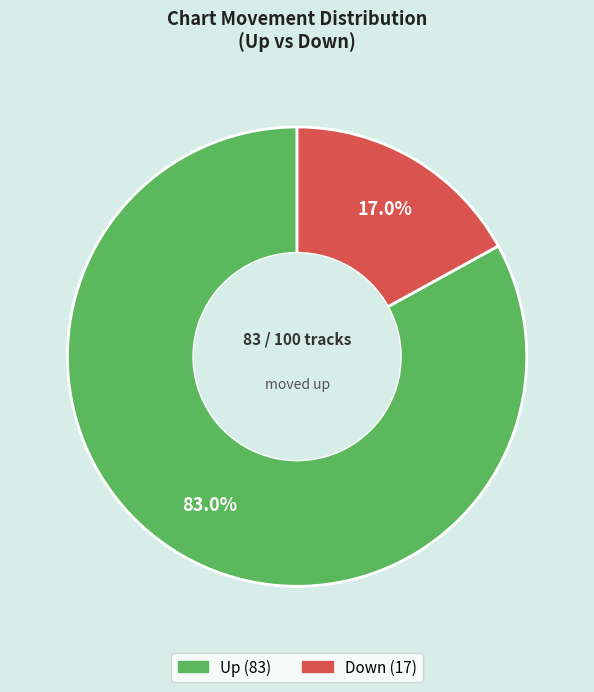

Is there any slice that represents more than half of the pie?

Yes